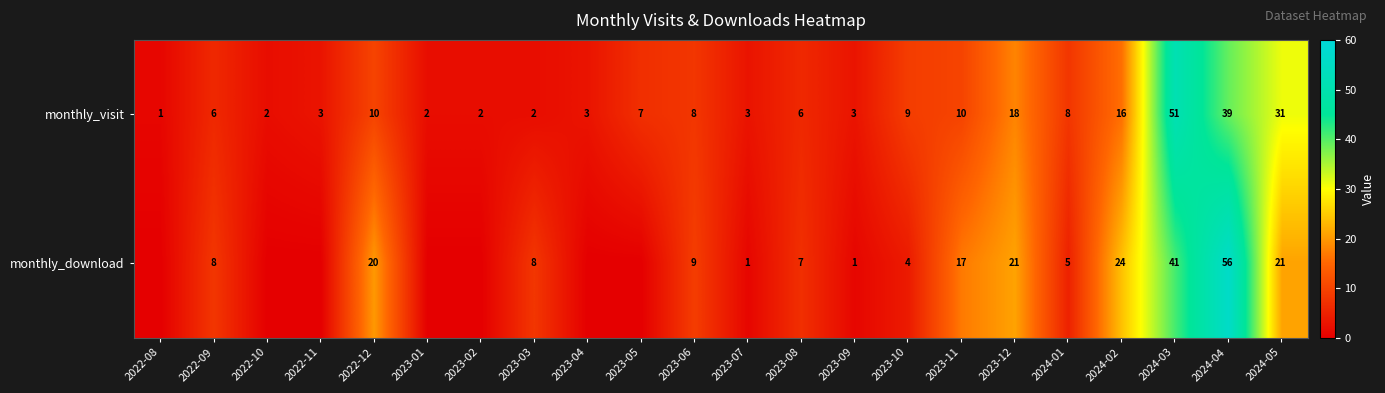

The monthly_visit series shows 3 at 2023-09. True or false?

True